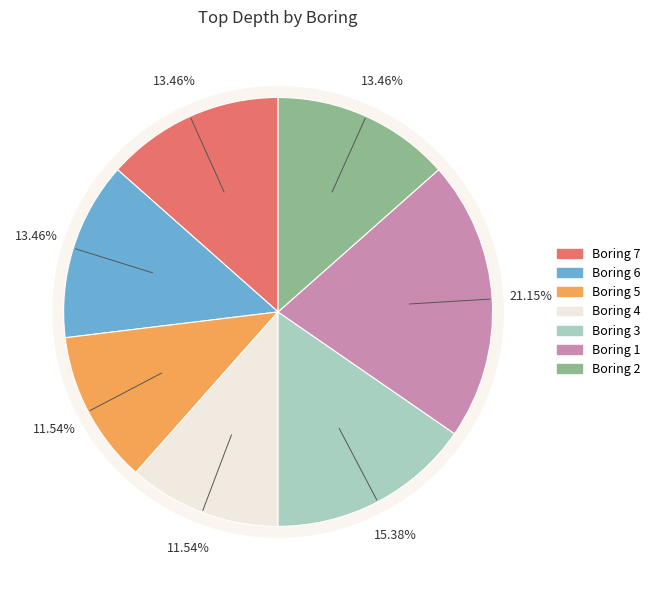

Is the sum of Boring 1 and Boring 4 greater than half?

No